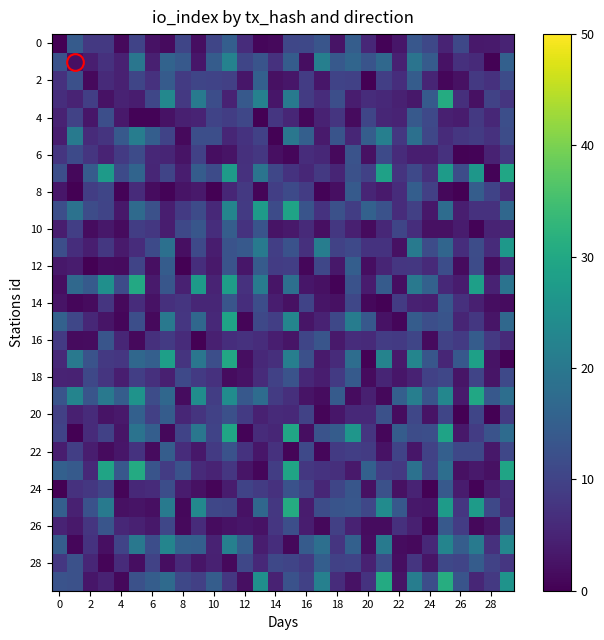

At how many categories does at least one series exceed 14?

28